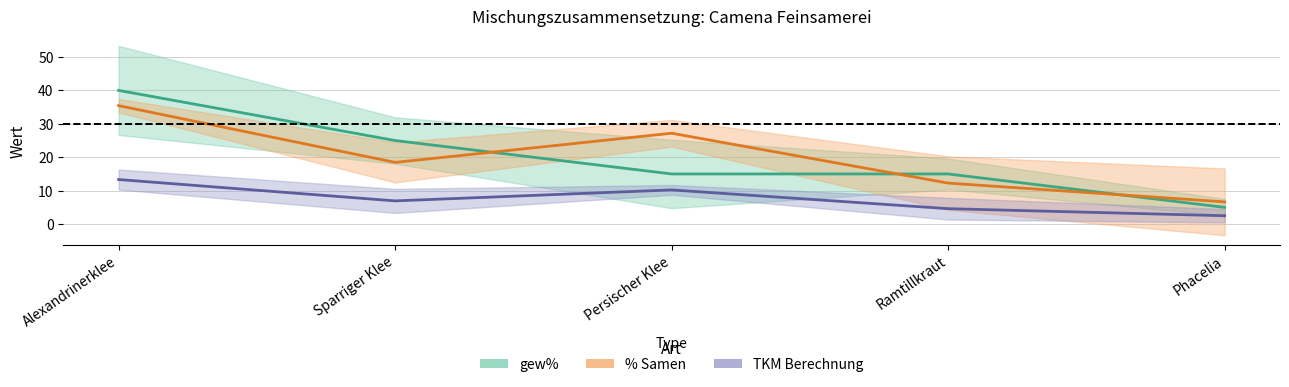

What is the spread (max minus min) of values at Persischer Klee?

17.0